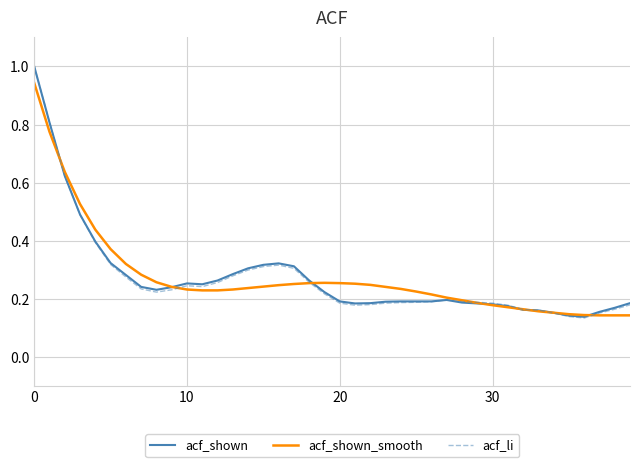

What is the maximum value shown in the chart?

1.0